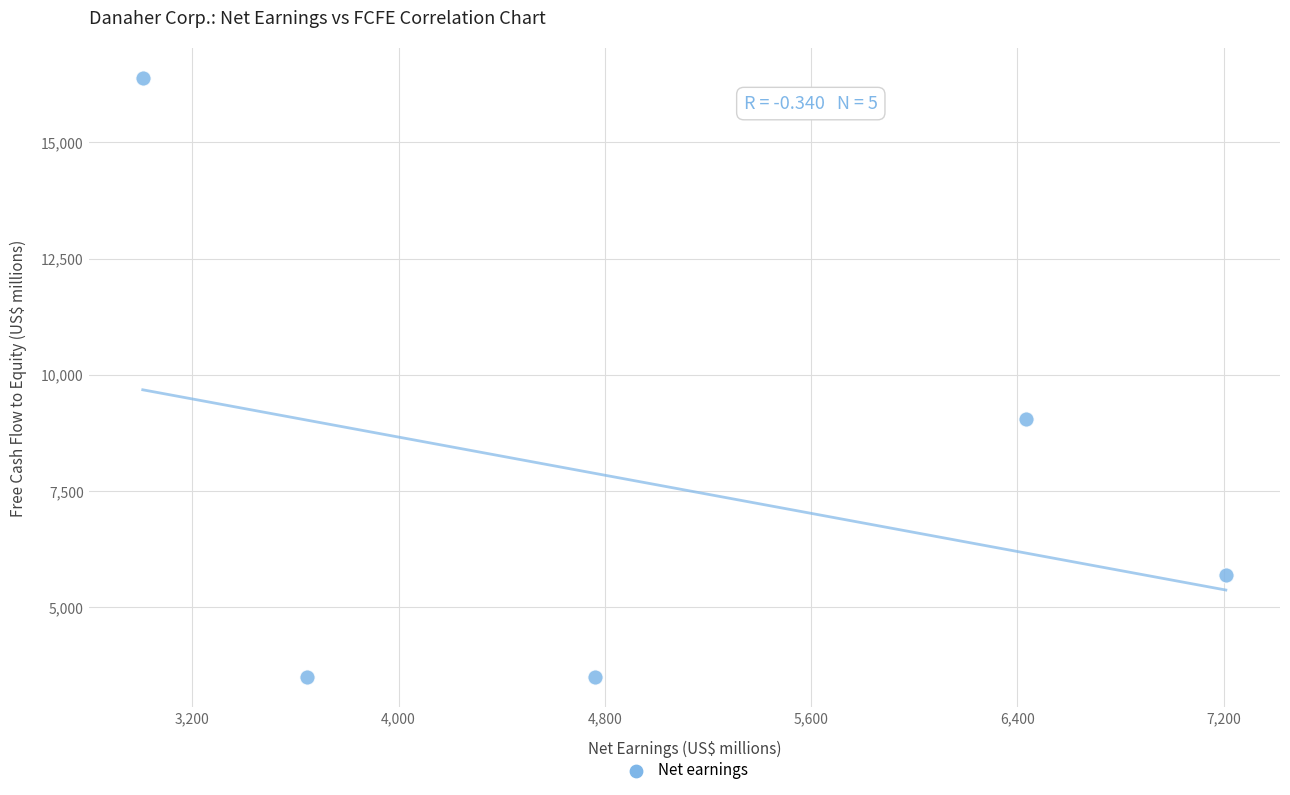

What Y value in the scatter plot is closest to 9935?

9044